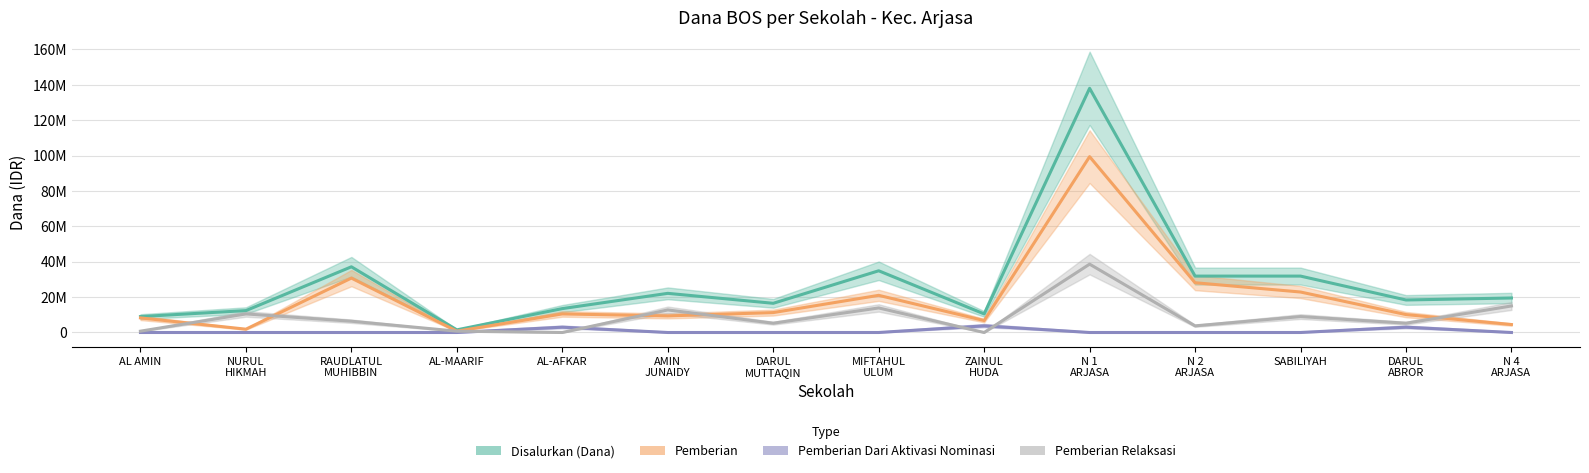

What is the spread (max minus min) of values at AL-AFKAR?

13500000